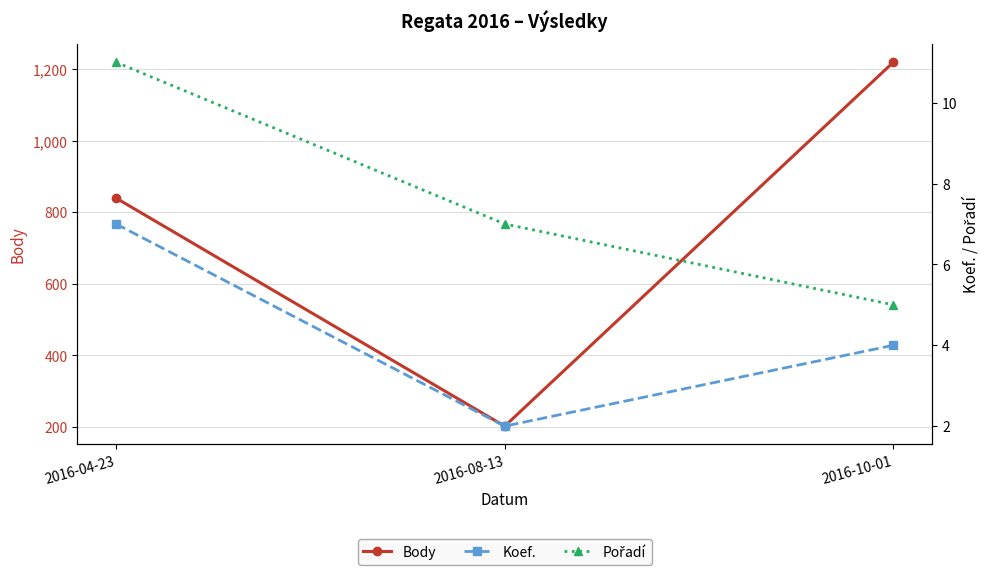

List the series in order of their peak value, highest first.

Body, Pořadí, Koef.